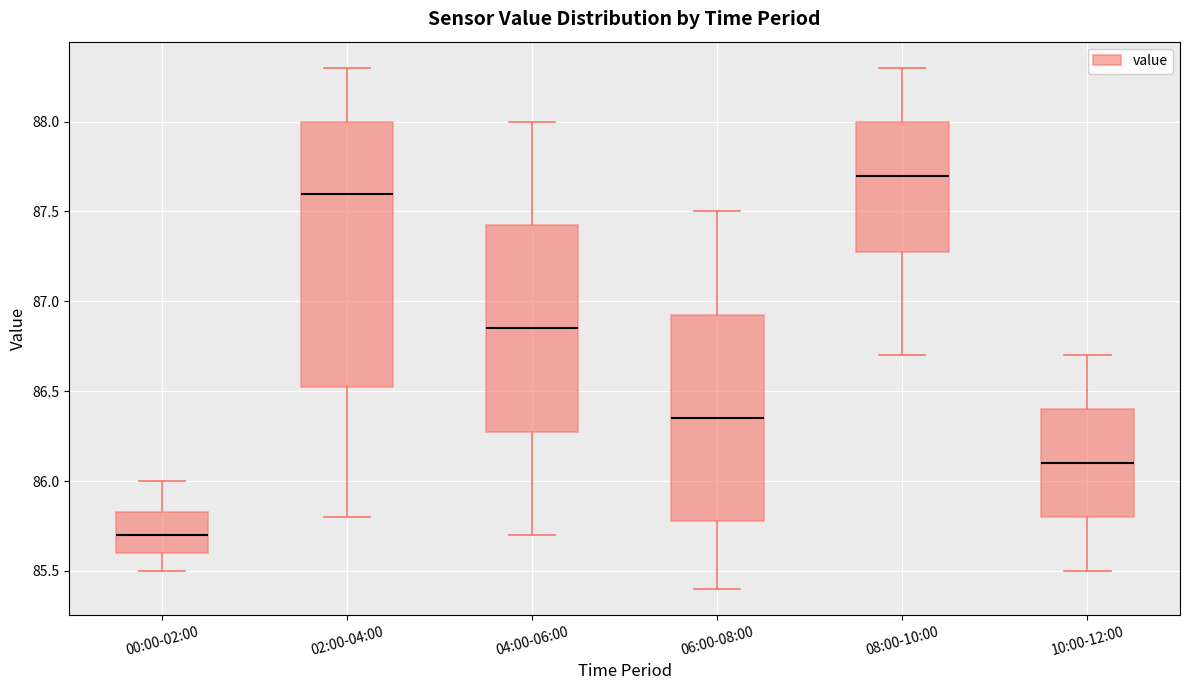

Reading left to right, transcribe this box plot: for each box, give where its median line is, the range the box spans, and where its two whiskers end, as read against the y-axis. The values are not printed on the chart, so give them approximately, as read against the axis.

00:00-02:00: median 85.70, box 85.60 to 85.85, whiskers 85.50 to 86.00
02:00-04:00: median 87.60, box 86.55 to 88.00, whiskers 85.80 to 88.30
04:00-06:00: median 86.85, box 86.30 to 87.45, whiskers 85.70 to 88.00
06:00-08:00: median 86.35, box 85.80 to 86.95, whiskers 85.40 to 87.50
08:00-10:00: median 87.70, box 87.30 to 88.00, whiskers 86.70 to 88.30
10:00-12:00: median 86.10, box 85.80 to 86.40, whiskers 85.50 to 86.70